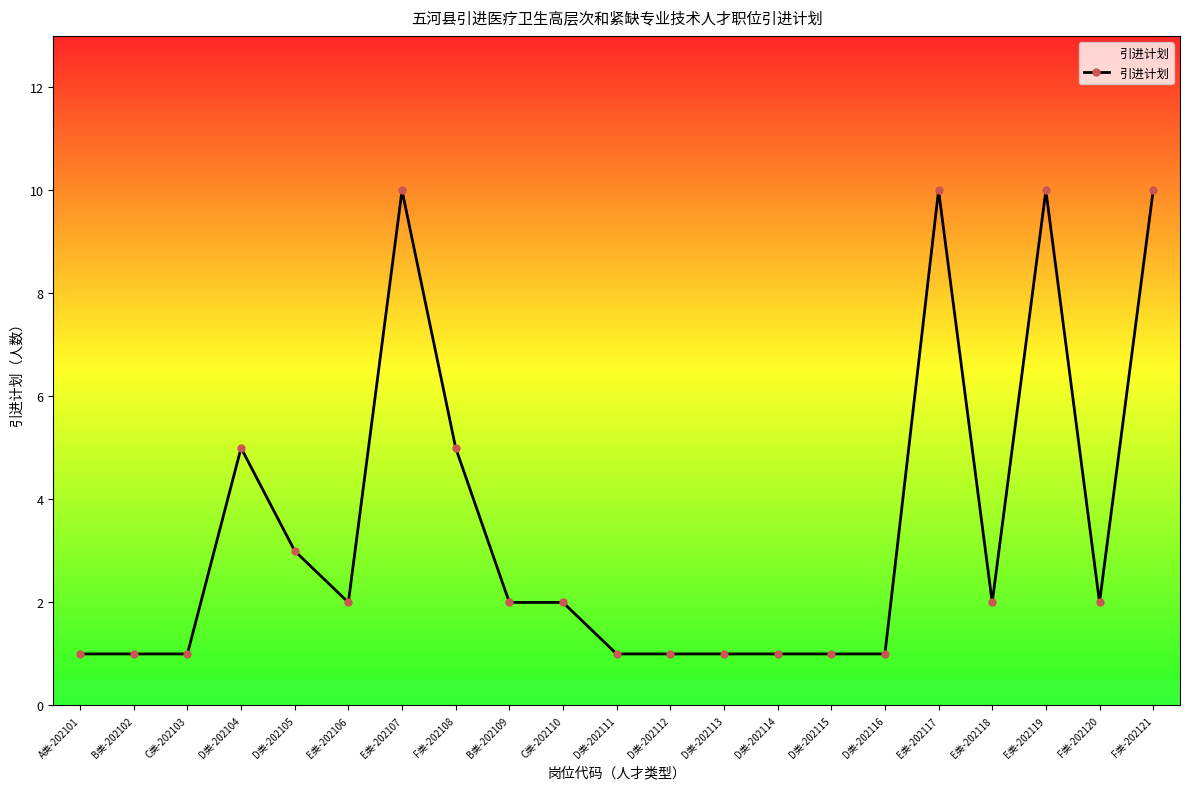

What is the maximum value shown in the chart?

10